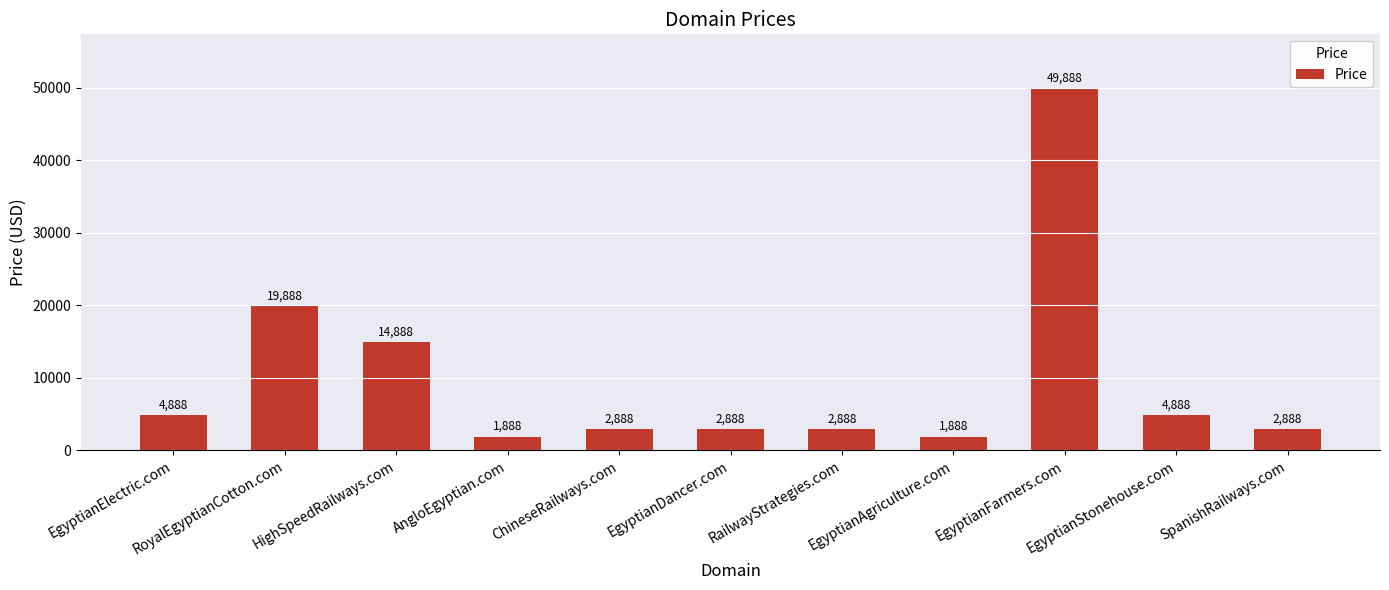

What is the label of the 2nd bar from the right?

EgyptianStonehouse.com